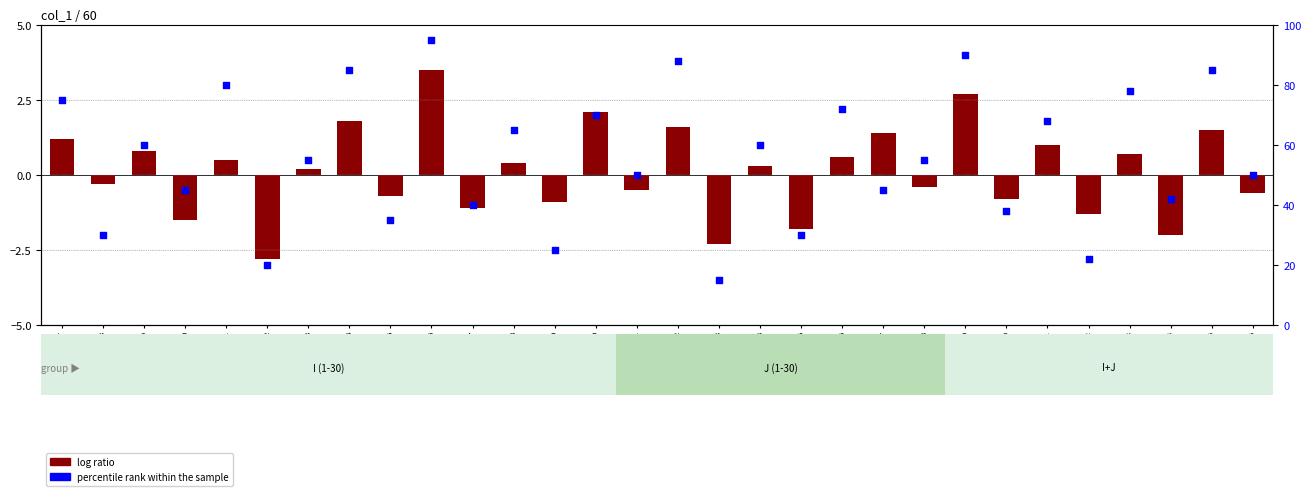

What are all the series names shown in the legend?

log ratio, percentile rank within the sample